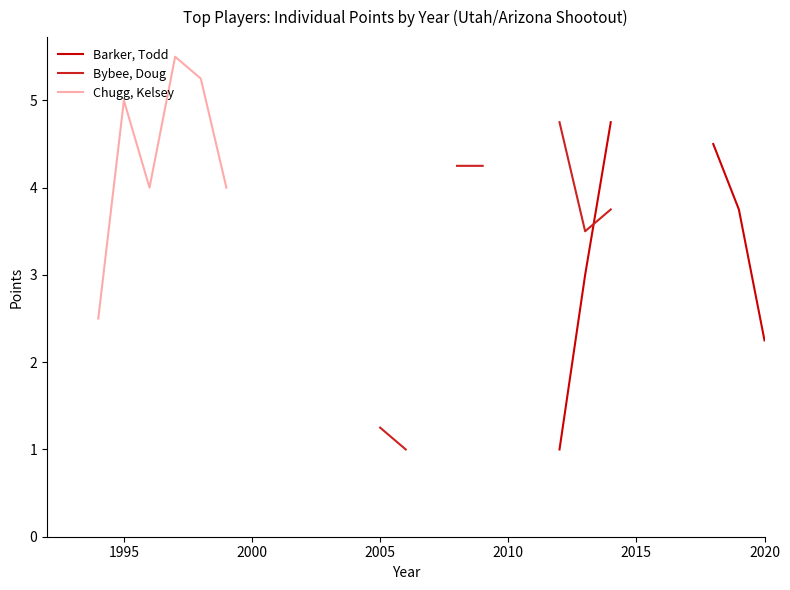

What is the label of the 2nd point from the left?

1995